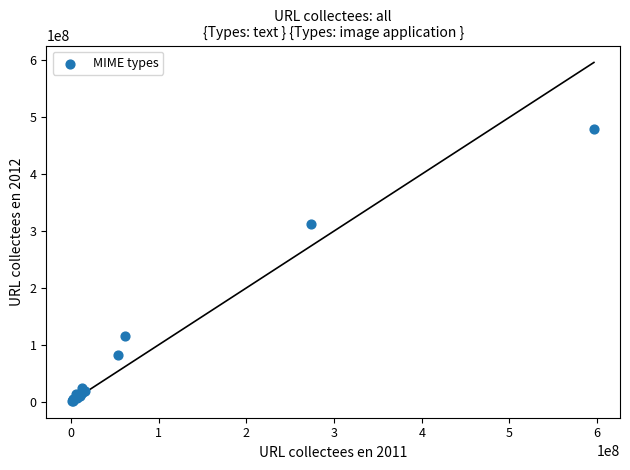

What Y value in the scatter plot is closest to 240666569?

311898612